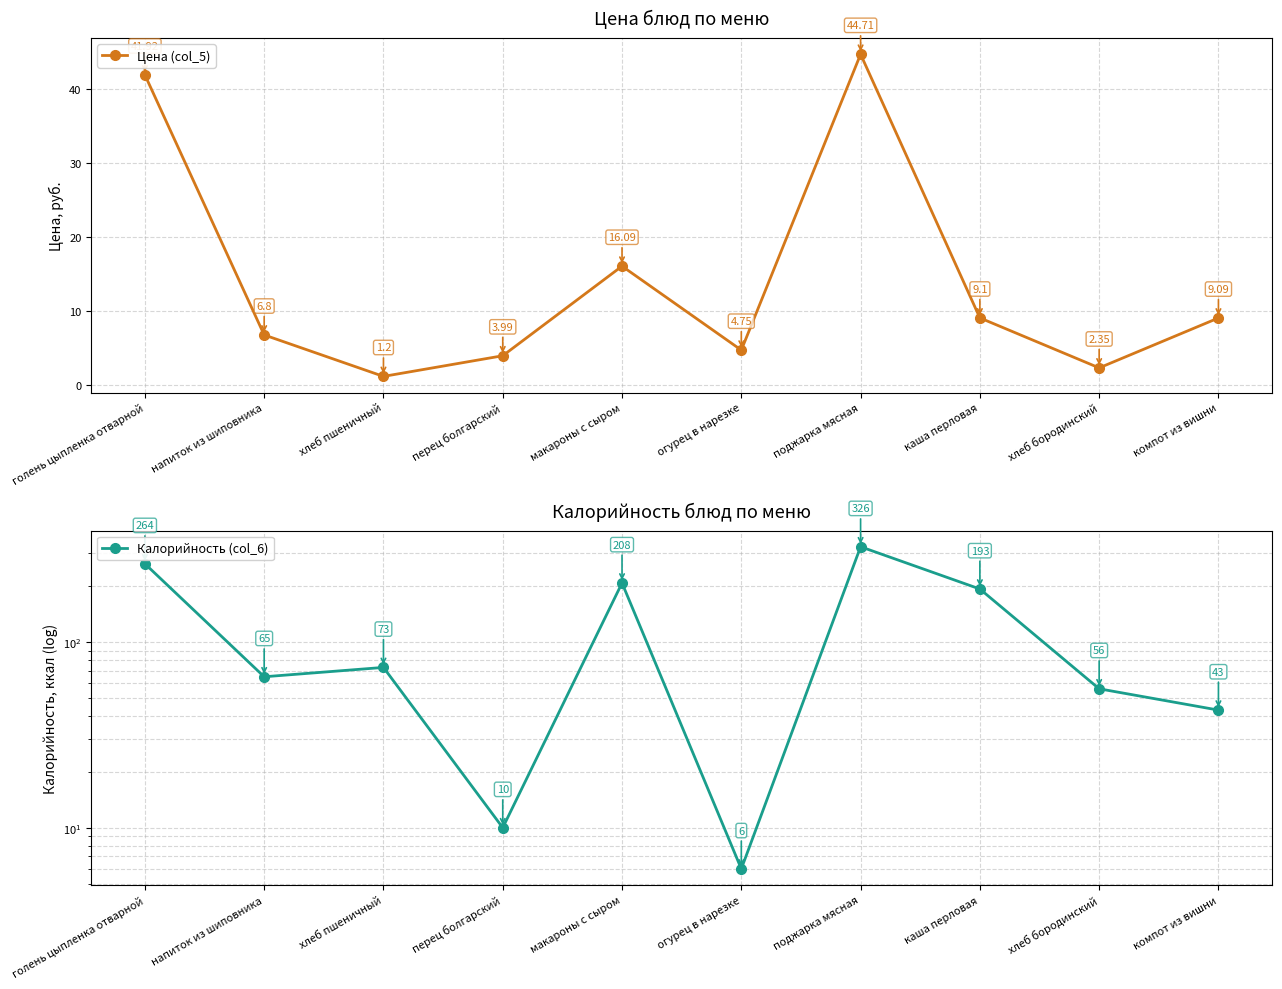

Reading left to right, transcribe all the data shown in this chart.

Цена (col_5): 41.9	6.8	1.2	4.0	16.1	4.8	44.7	9.1	2.4	9.1
Калорийность (col_6): 264.0	65.0	73.0	10.0	208.0	6.0	326.0	193.0	56.0	43.0